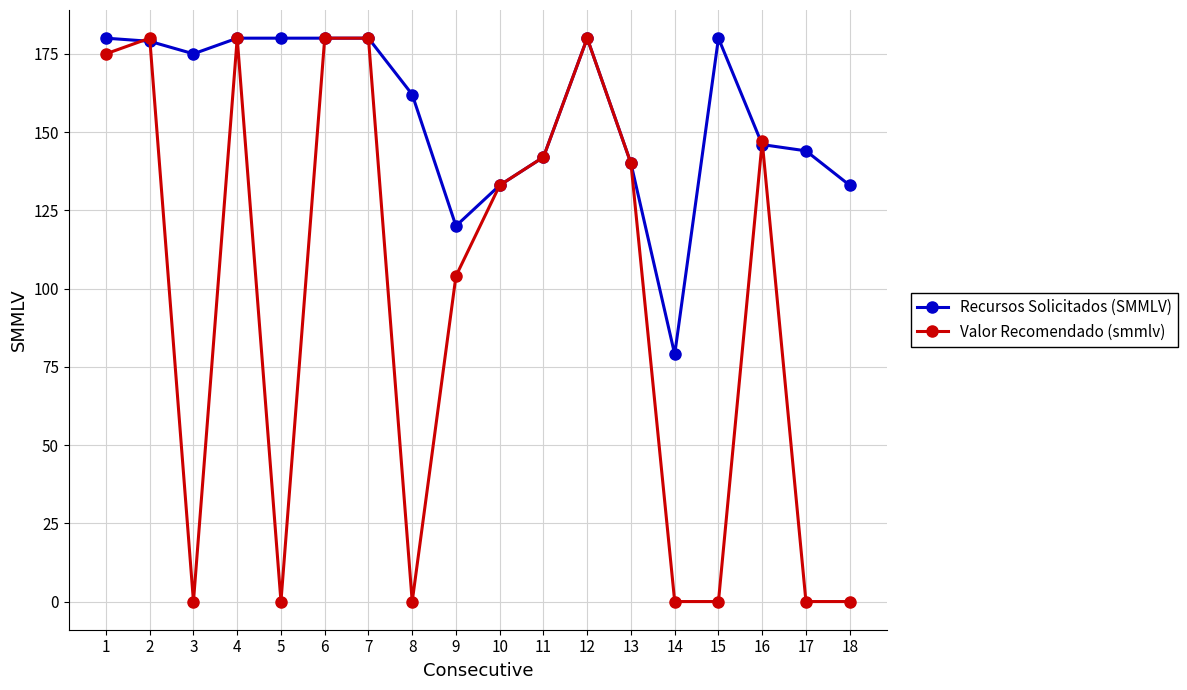

Is this an area chart (filled region under the line)?

No